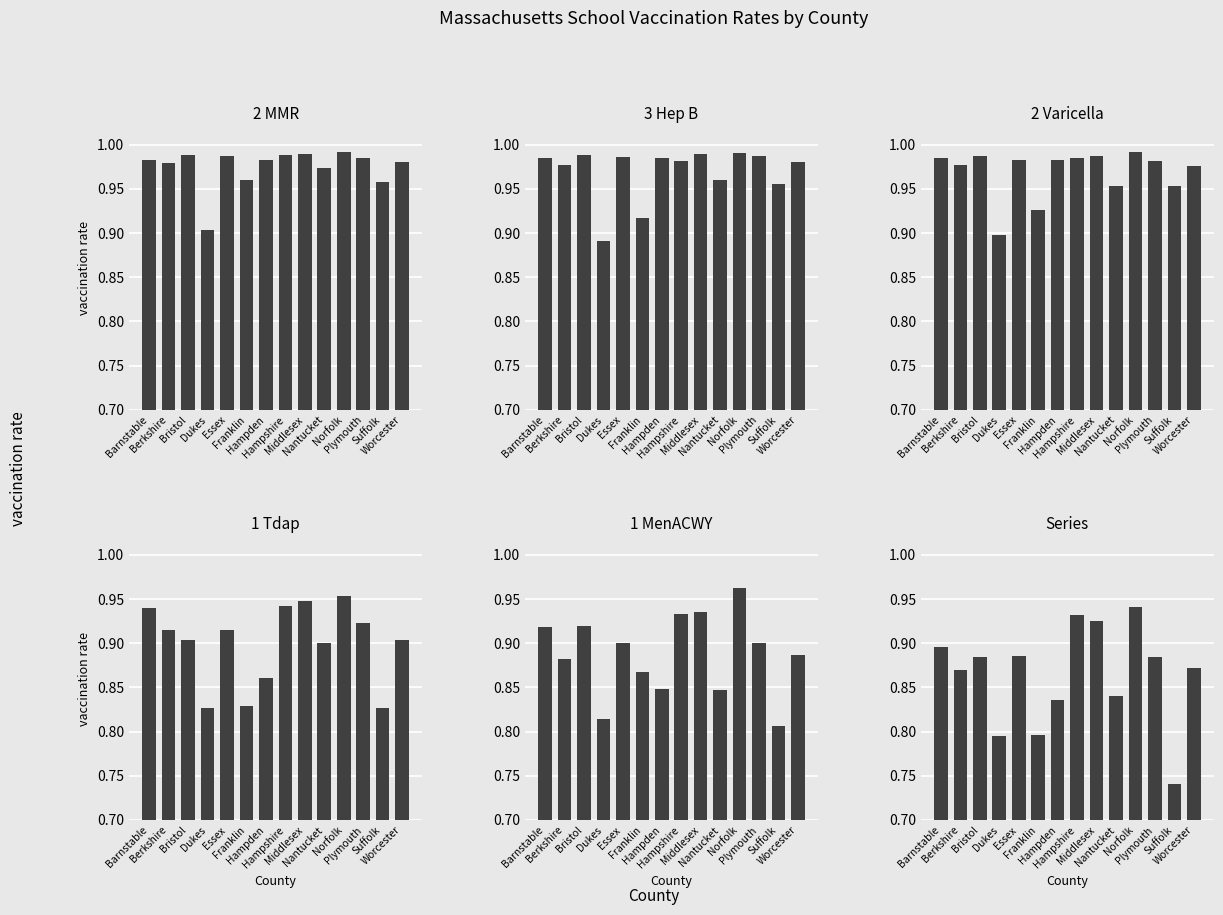

What is the total value across all series at Dukes?

5.1